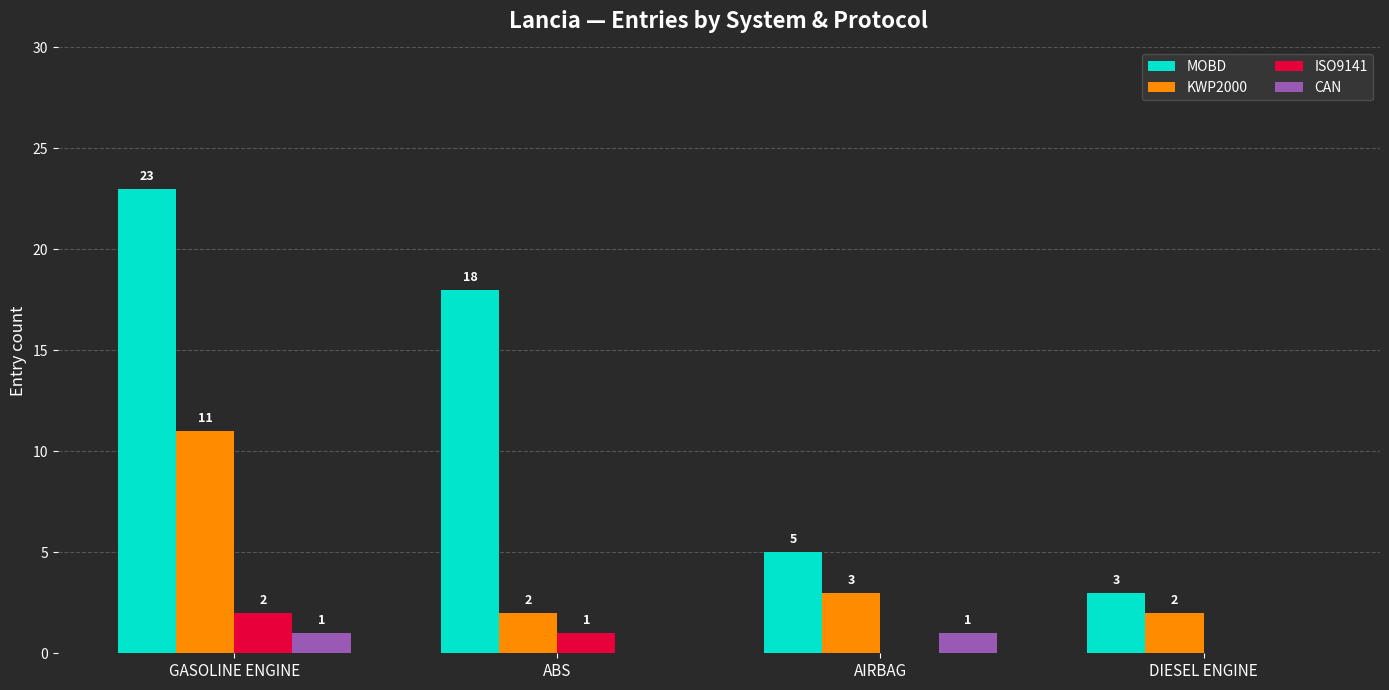

At which label does KWP2000 first exceed 3?

GASOLINE ENGINE